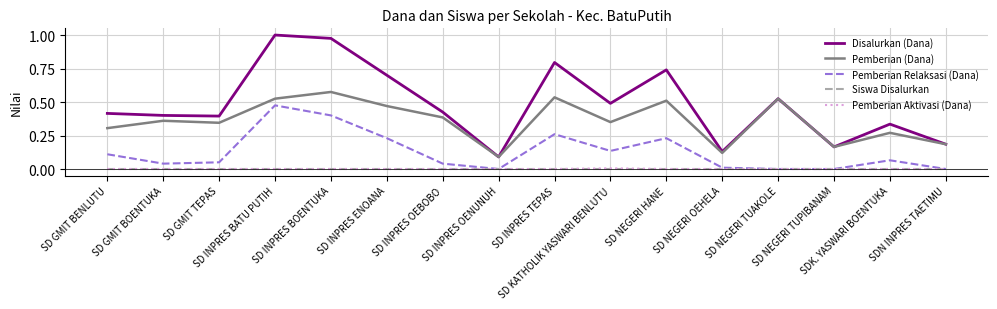

Which series has the largest range (max minus min)?

Disalurkan (Dana)